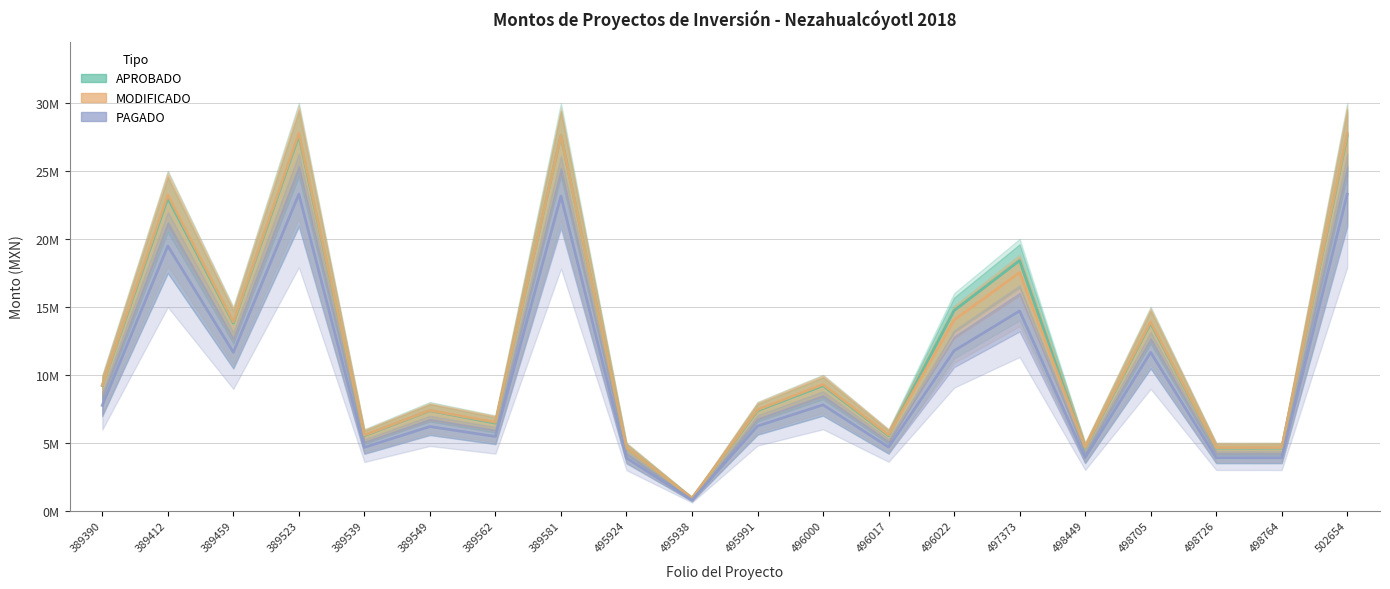

Which label corresponds to the largest value in the chart?

389523